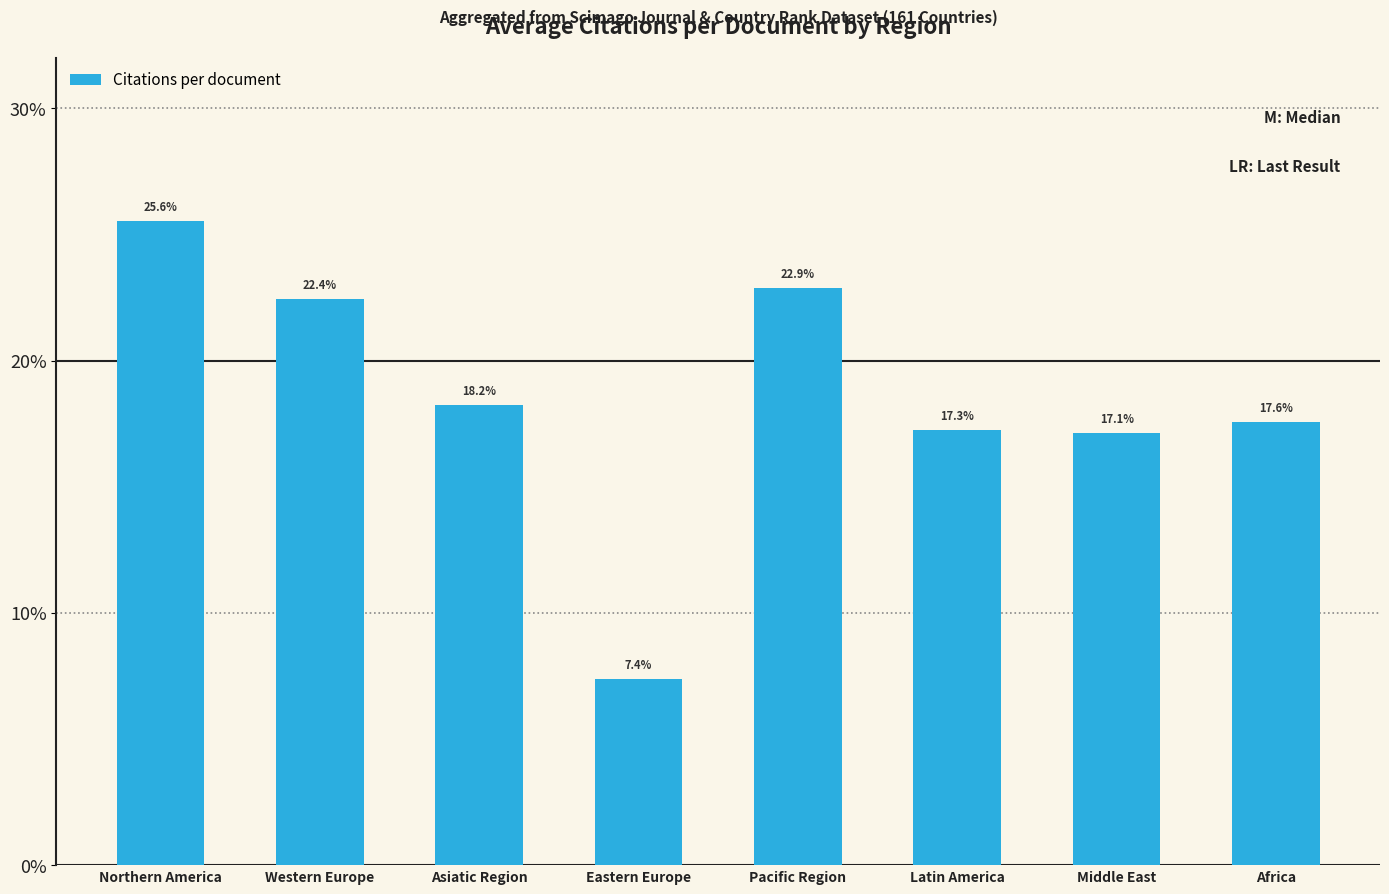

What is the difference between the values at Asiatic Region and Western Europe?

4.2